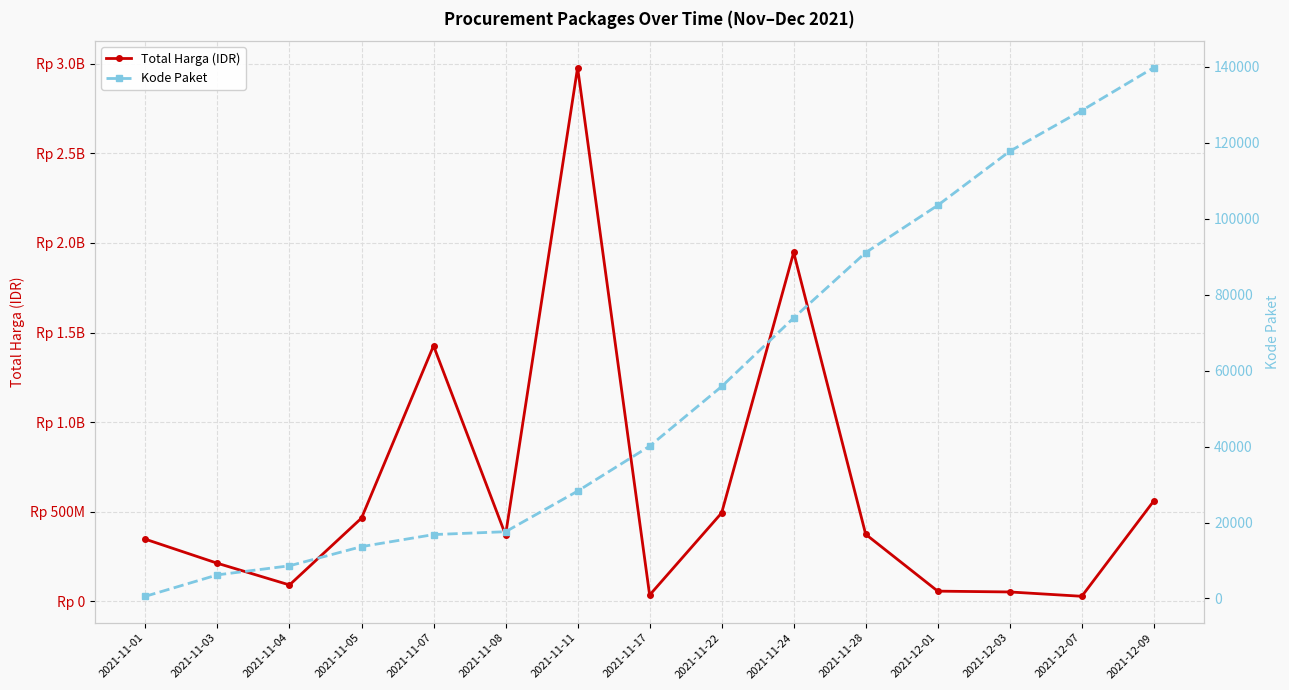

What is the difference between the maximum and minimum values in the Kode Paket series?

139248